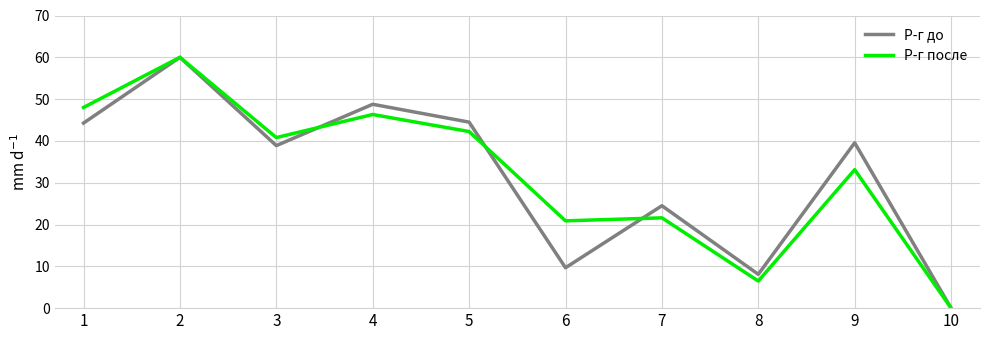

Which category has the highest value in the Р-г после series?

2